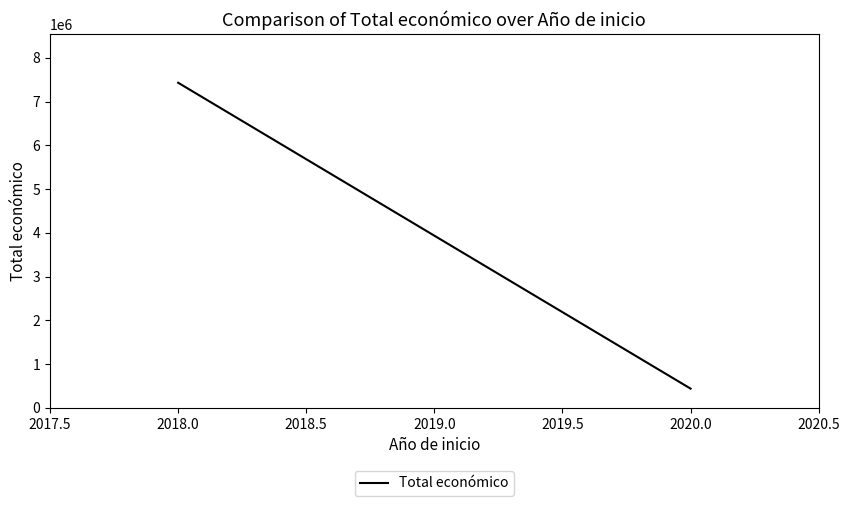

What is the sum of all values?

7869569